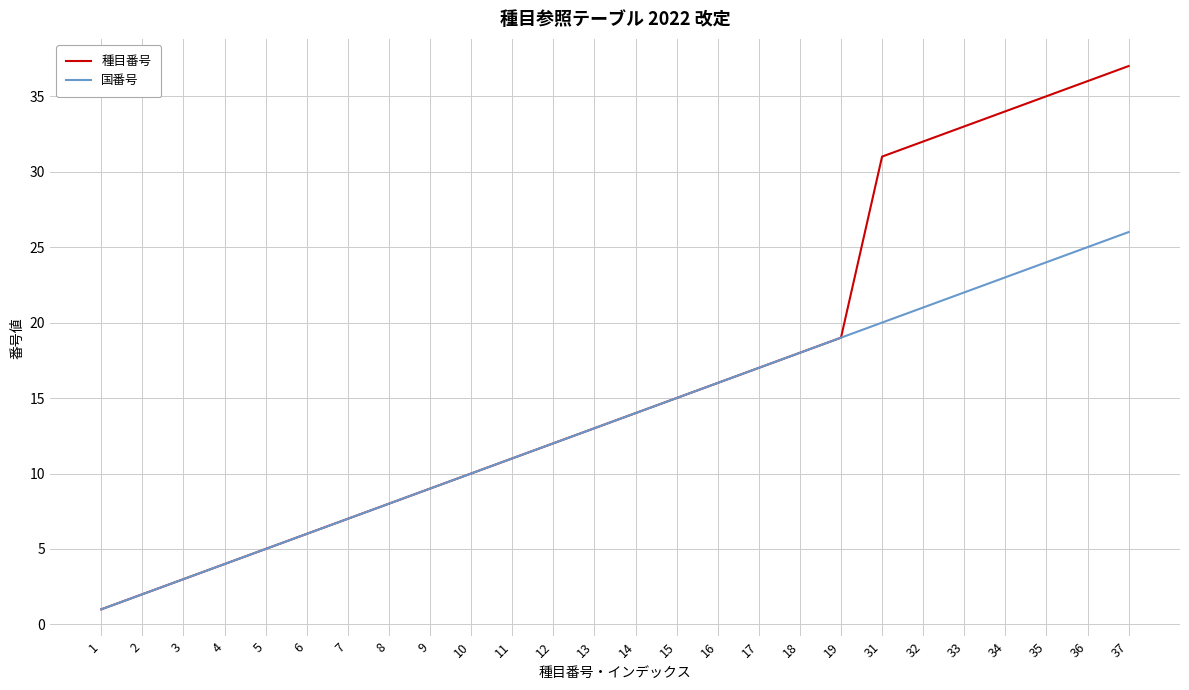

What is the highest value of the 国番号 series?

26